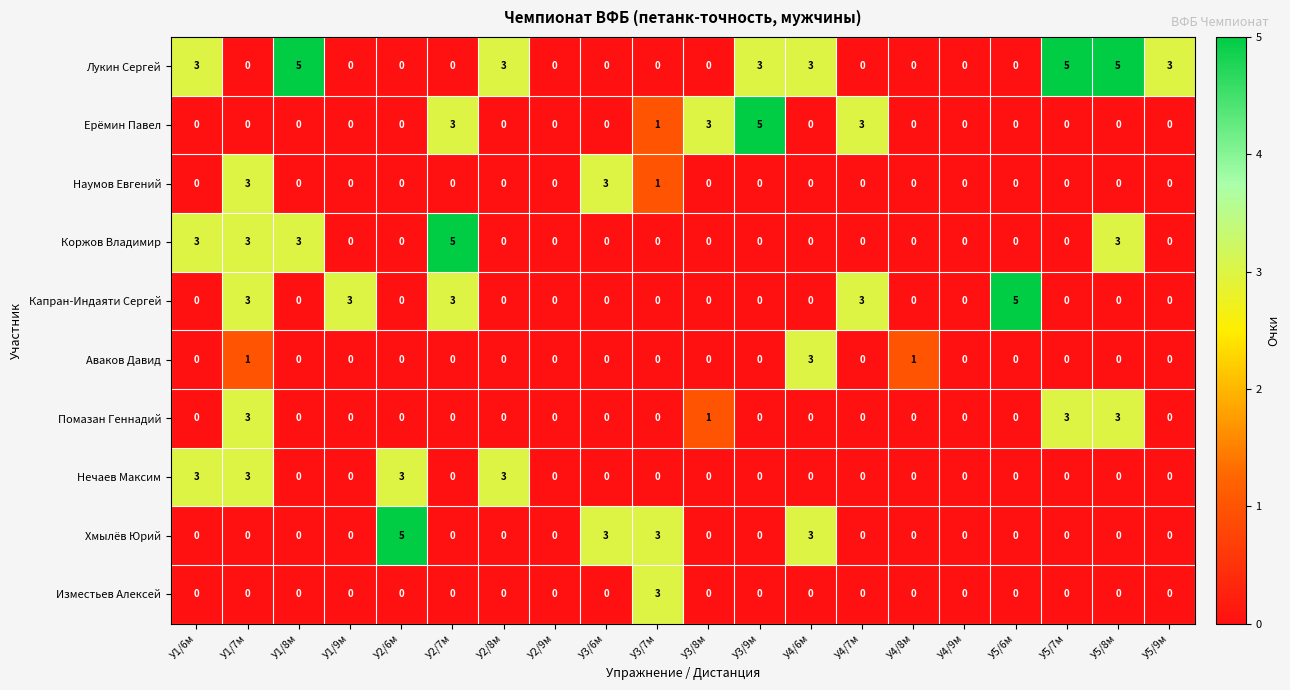

Which series has the largest total across all categories?

Лукин Сергей